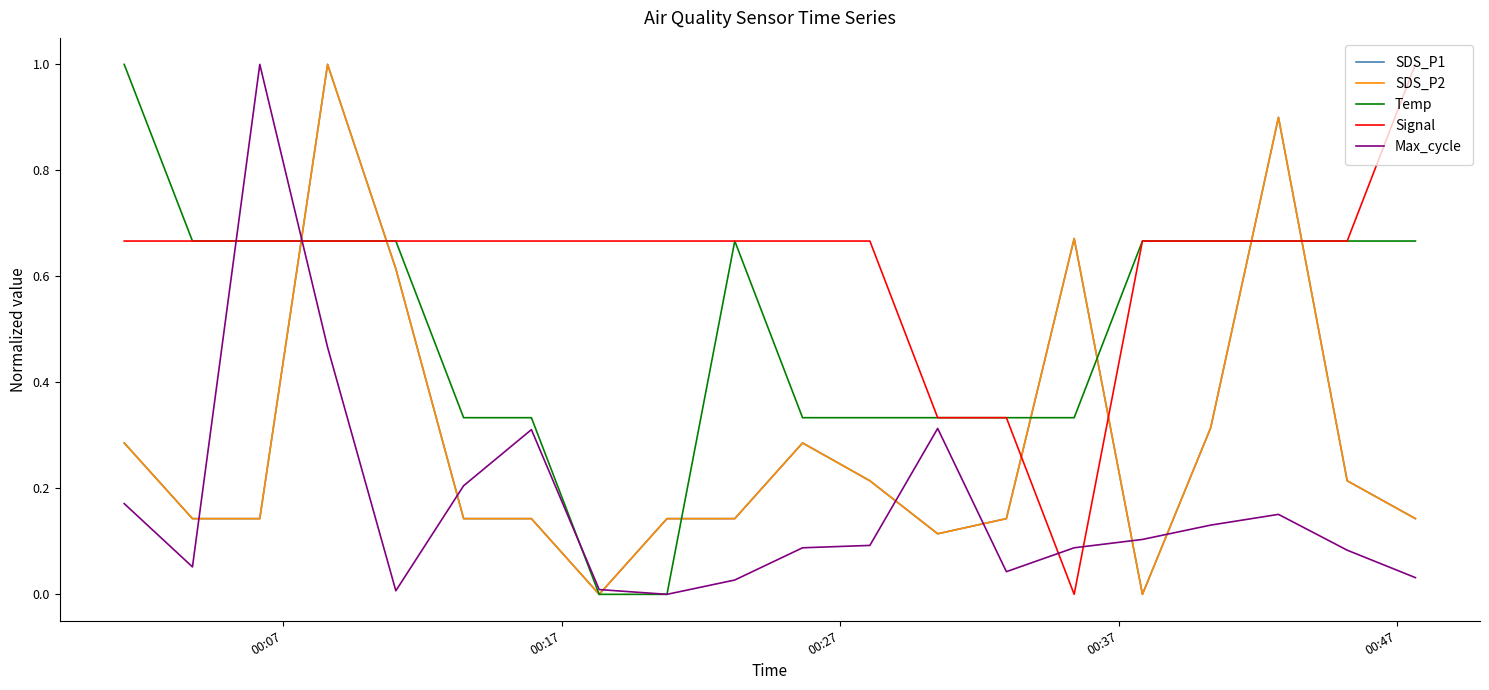

True or false: Signal and SDS_P1 cross at least once.

True